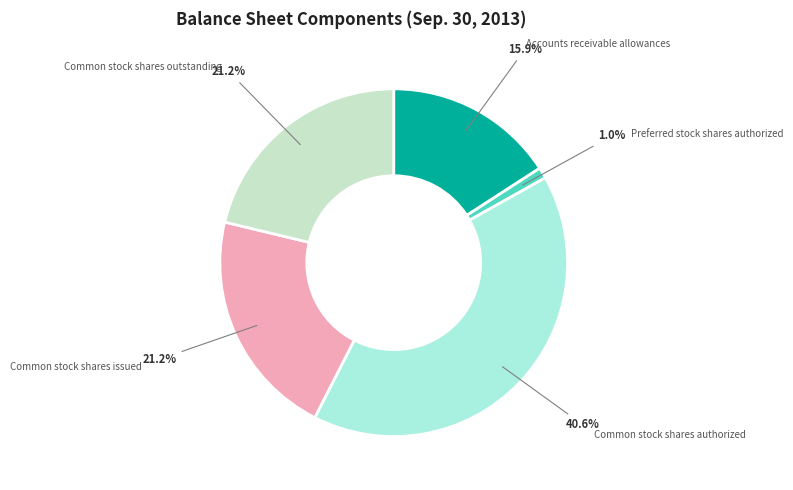

To the nearest percent, what is the average slice percentage?

20%